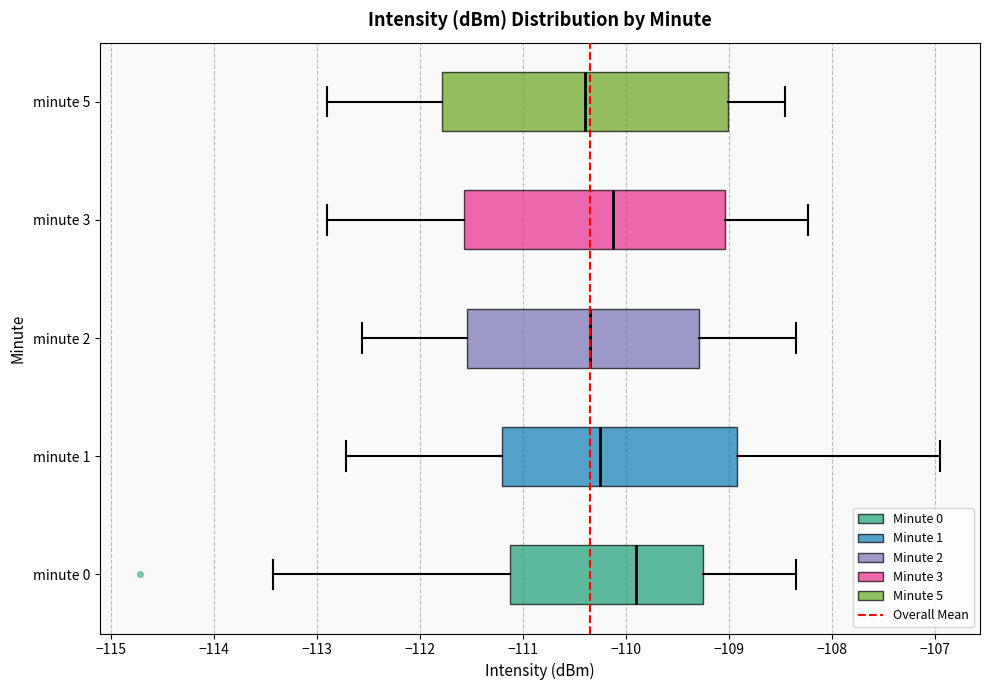

Reading bottom to top, transcribe this box plot: for each box, give where its median line is, the range the box spans, and where its two whiskers end, as read against the x-axis. The values are not printed on the chart, so give them approximately, as read against the axis.

minute 0: median -109.9, box -111.1 to -109.3, whiskers -113.4 to -108.3
minute 1: median -110.2, box -111.2 to -108.9, whiskers -112.7 to -106.9
minute 2: median -110.3, box -111.5 to -109.3, whiskers -112.6 to -108.3
minute 3: median -110.1, box -111.6 to -109.0, whiskers -112.9 to -108.2
minute 5: median -110.4, box -111.8 to -109.0, whiskers -112.9 to -108.5